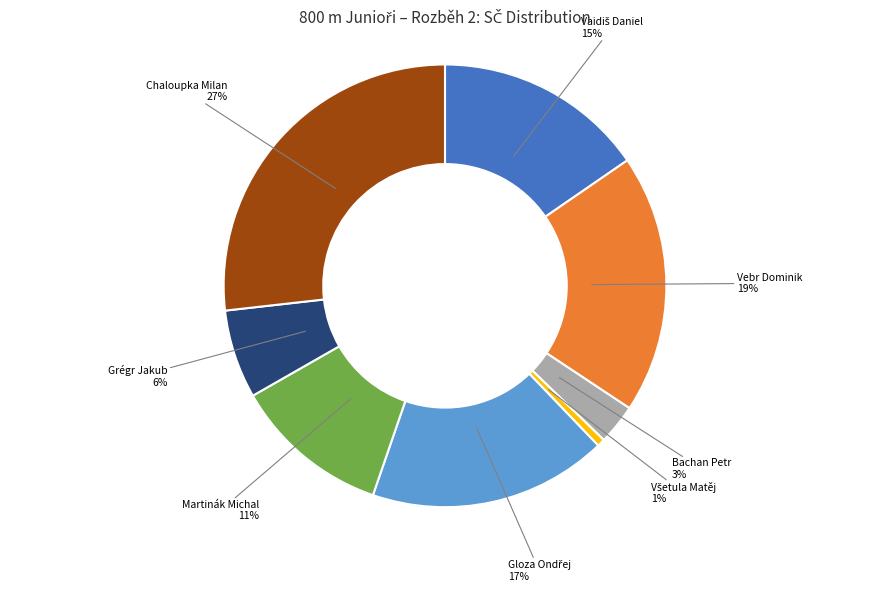

Does any single category account for the majority?

No